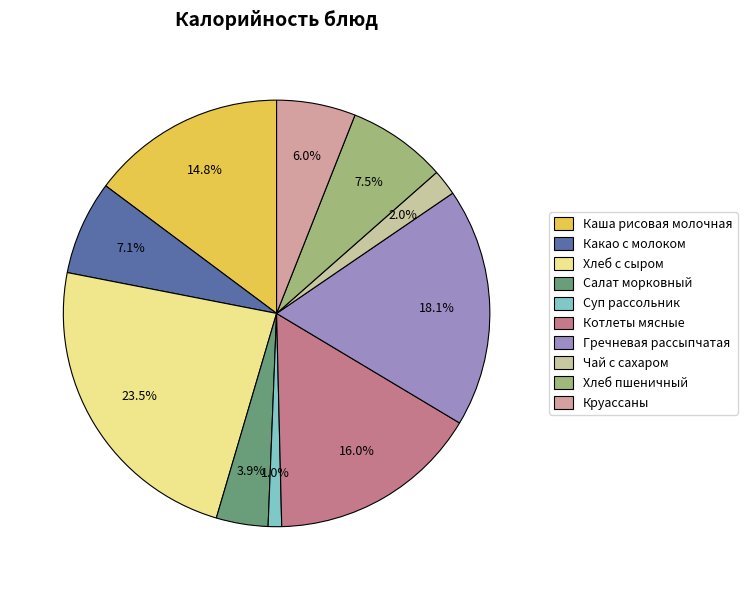

How much of the chart is everything except Гречневая рассыпчатая?

81.9%